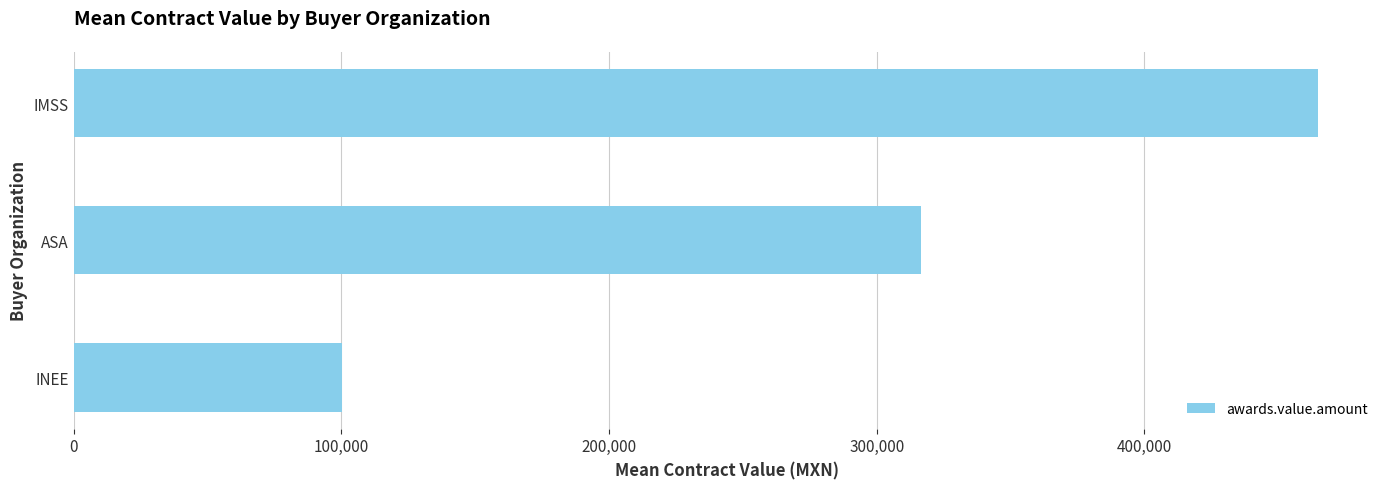

What is the smallest value displayed?

100280.0